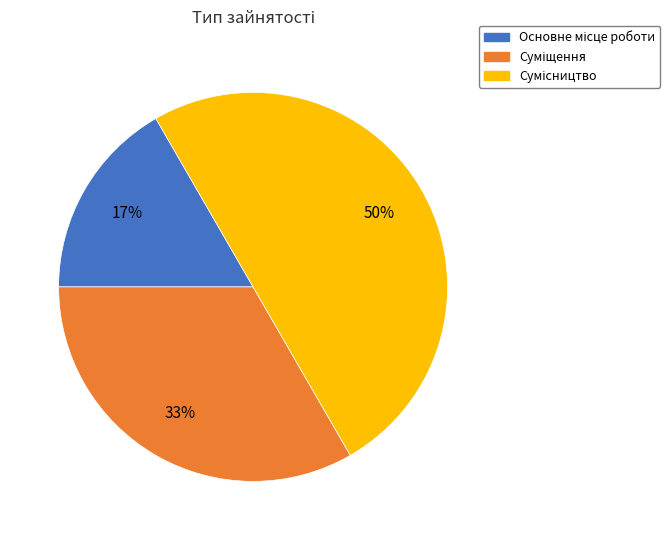

To the nearest percent, what is the difference between the largest and smallest slice percentages?

33%